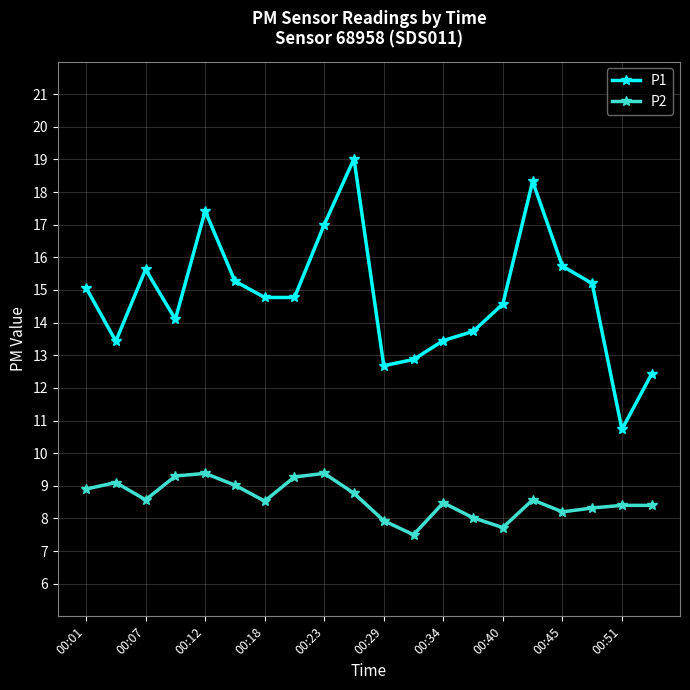

What is the sum of all P2 values?

171.8